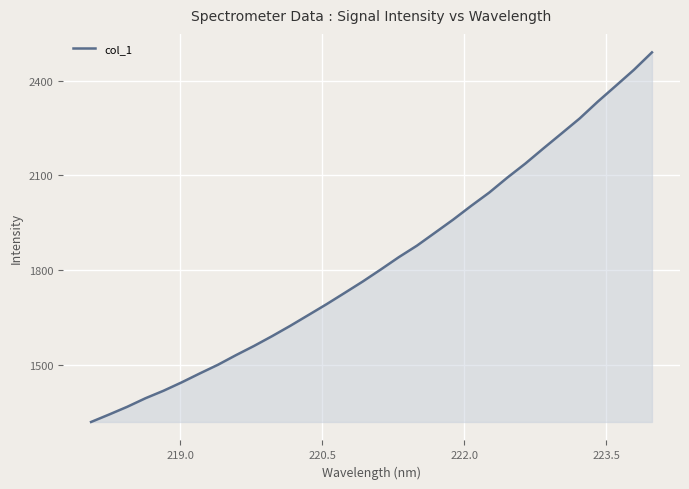

What is the greatest value displayed?

2489.6